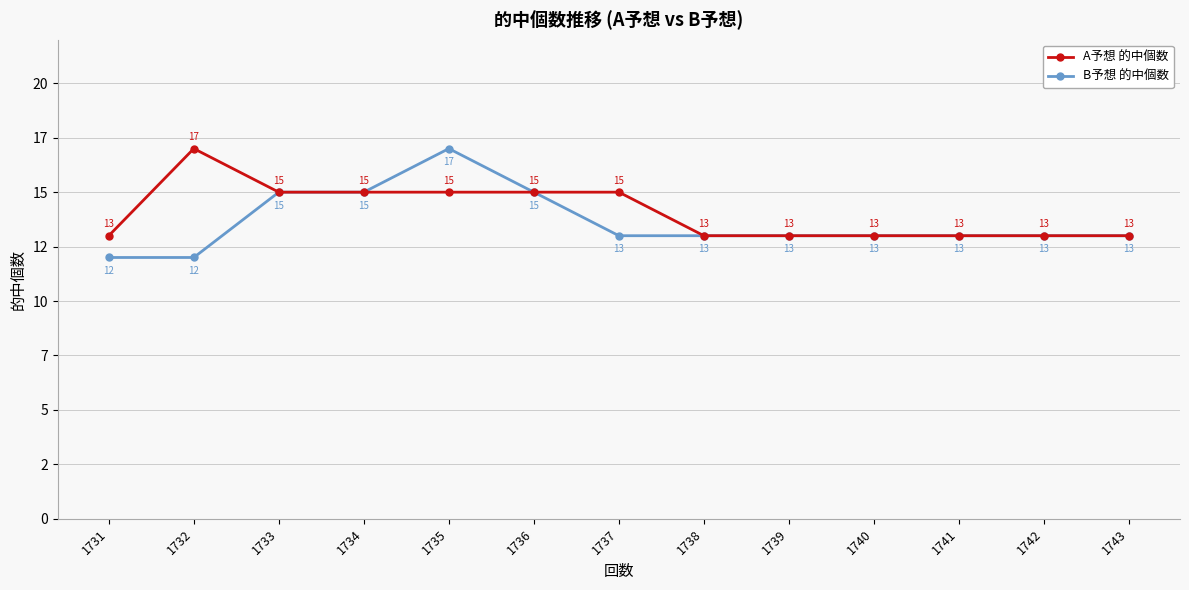

The value of A予想 的中個数 at 1737 is 15. True or false?

True